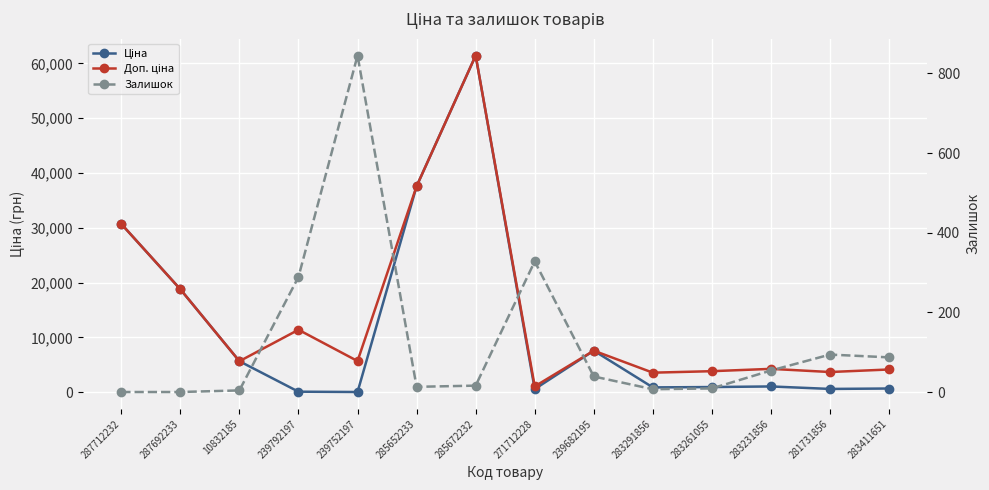

Between 239682195 and 283411651, which series saw the biggest shift?

Ціна